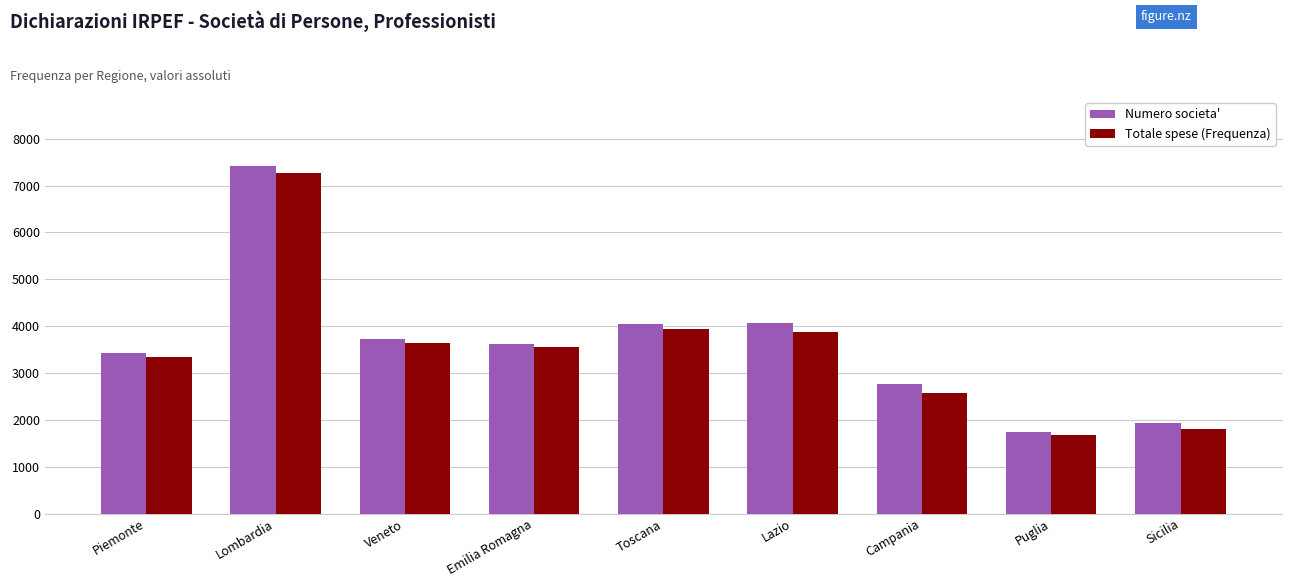

What position from the left is Lazio?

6